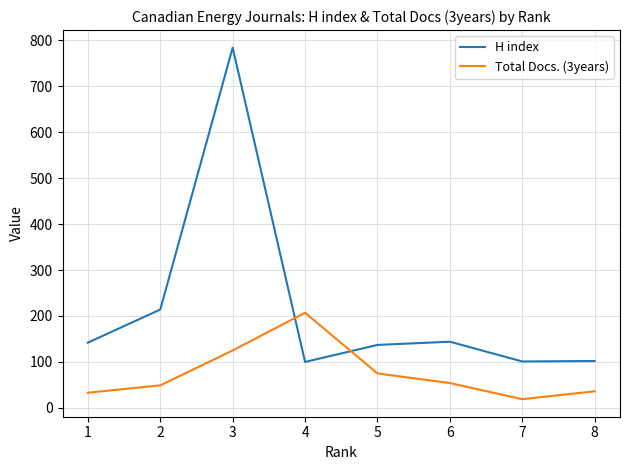

The value of Total Docs. (3years) at 1 is 33. True or false?

True